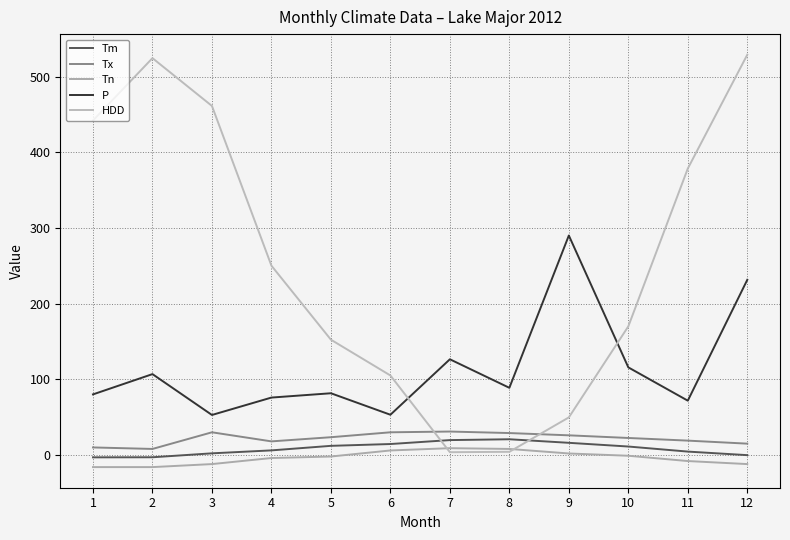

True or false: P has more than 0 points higher than both neighbors.

True